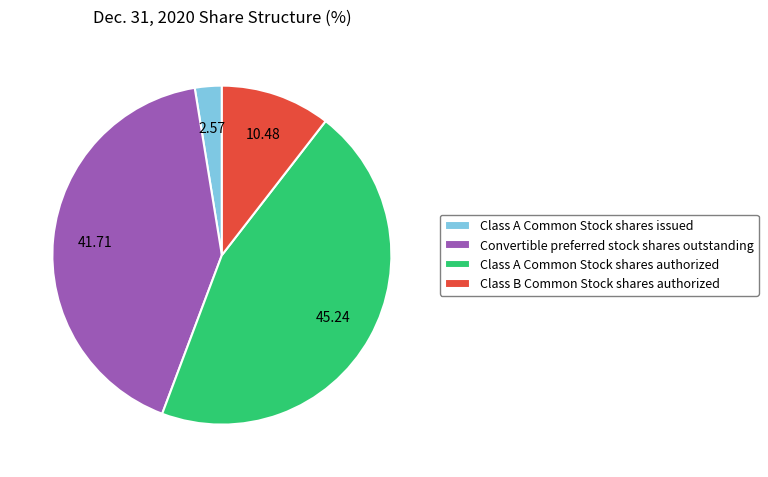

True or false: Class B Common Stock shares authorized accounts for 10% of the total.

True